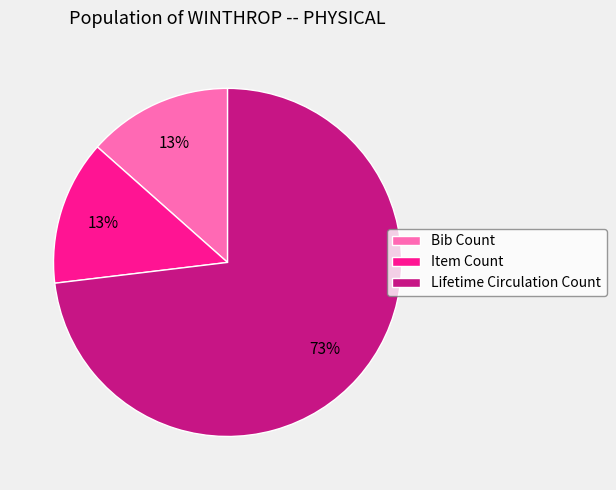

Is Item Count the majority of the pie?

No